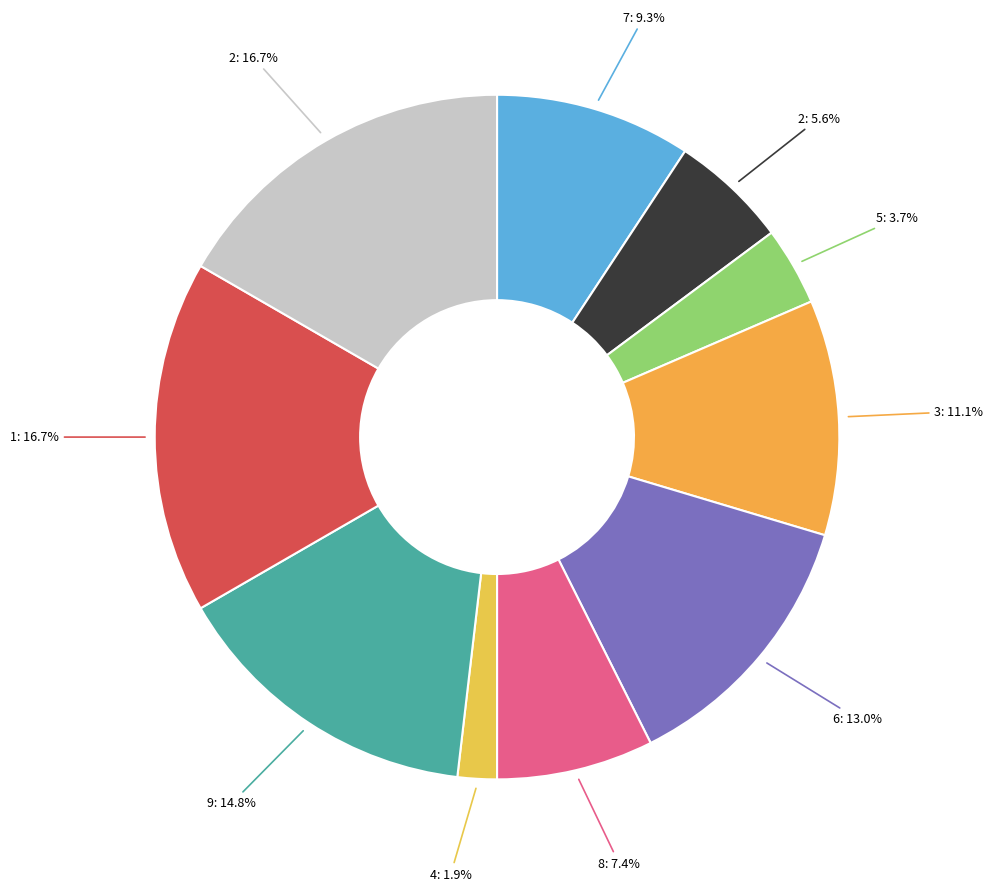

Count the number of slices in the pie.

10